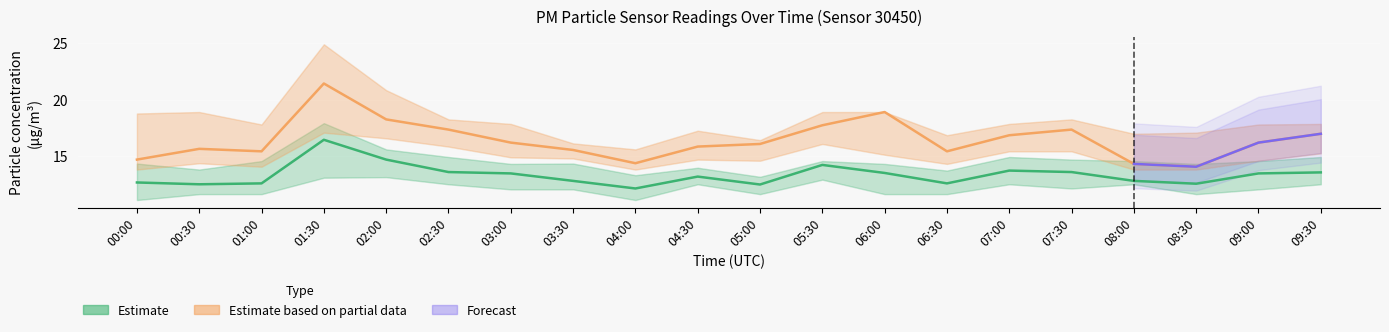

True or false: P2 has more than 2 interior local peaks.

True